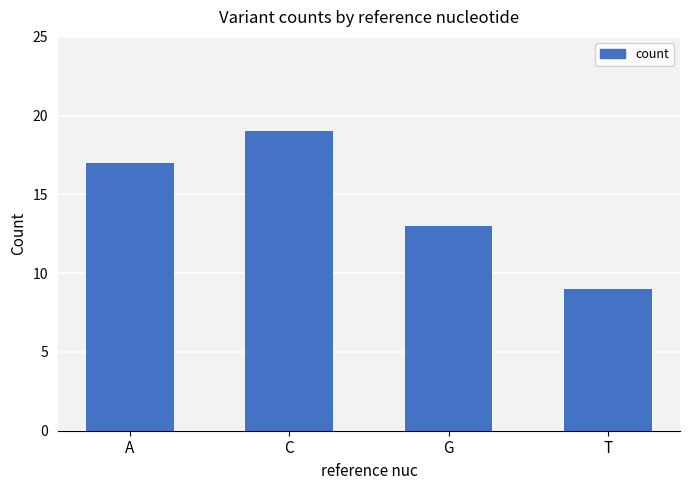

Reading left to right, list all the values displayed in this chart.

17	19	13	9